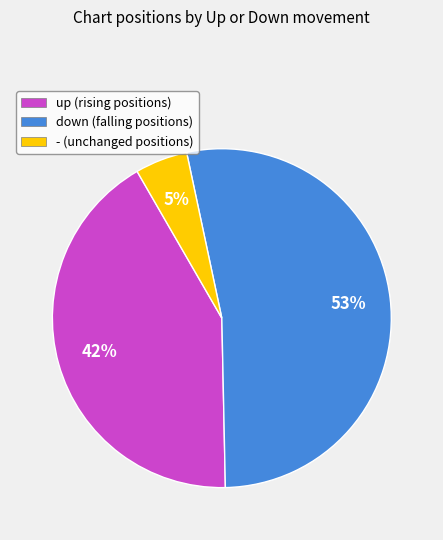

Between - (unchanged positions) and down (falling positions), which is larger?

down (falling positions)